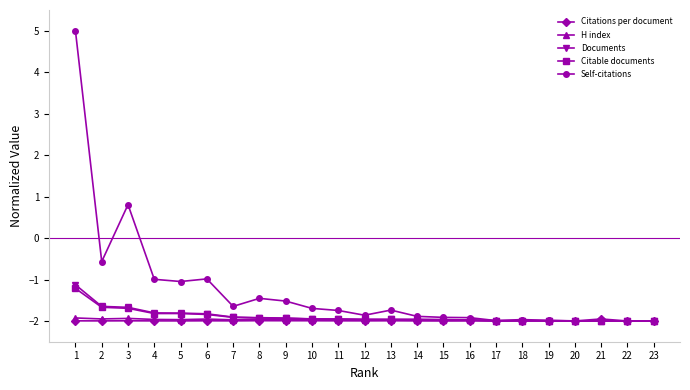

The Self-citations series shows -3.2 at 21. True or false?

False